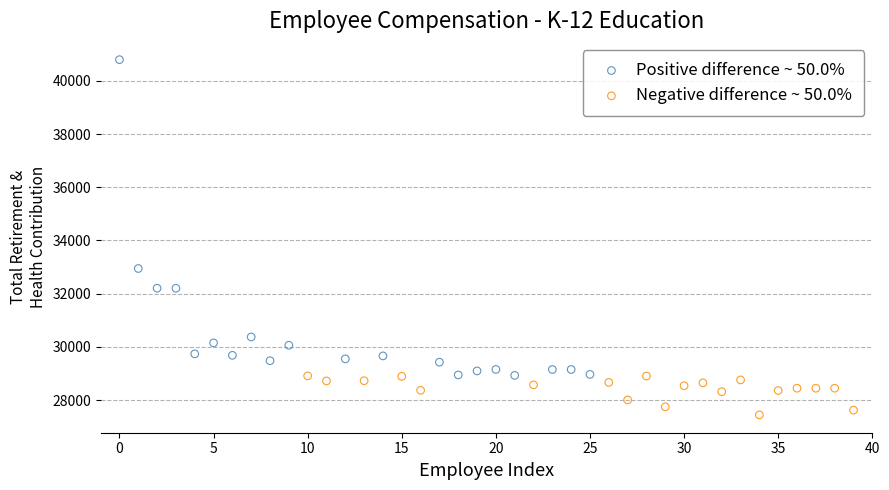

Which series reaches the maximum Y coordinate?

Positive difference ~ 50.0%